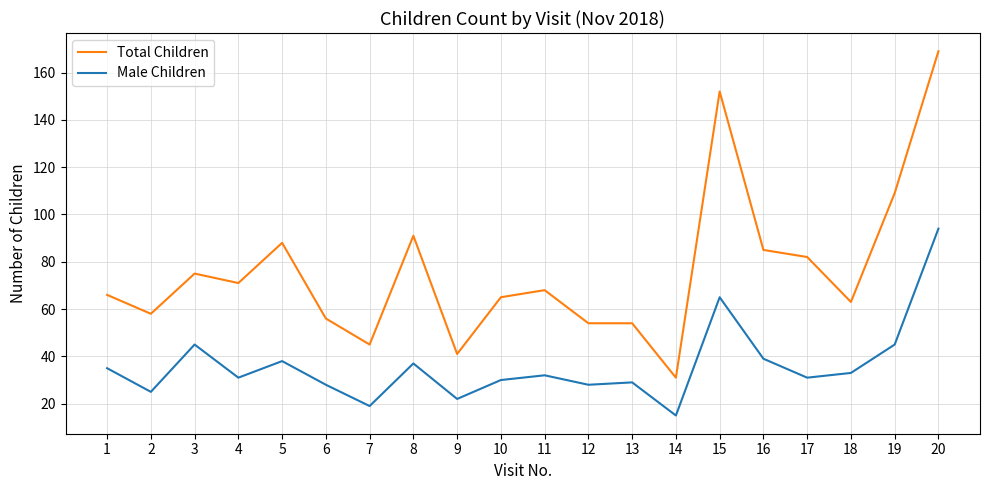

What is the difference between the maximum and minimum values in the Male Children series?

79